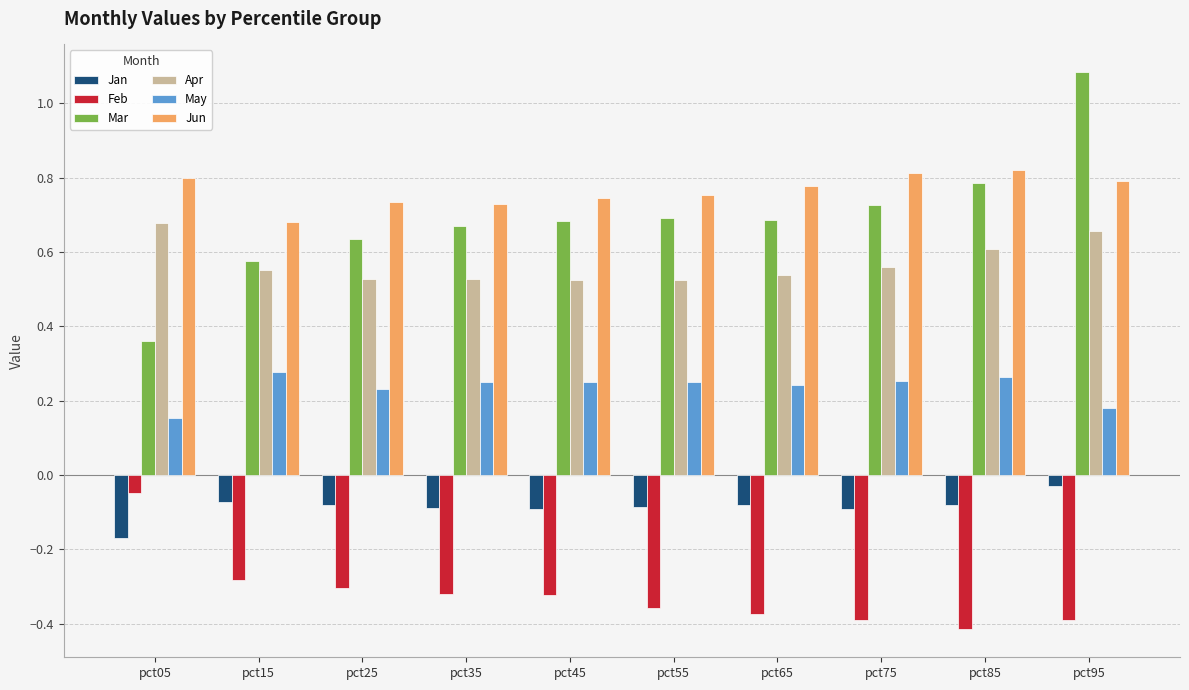

How many groups of bars are there?

10